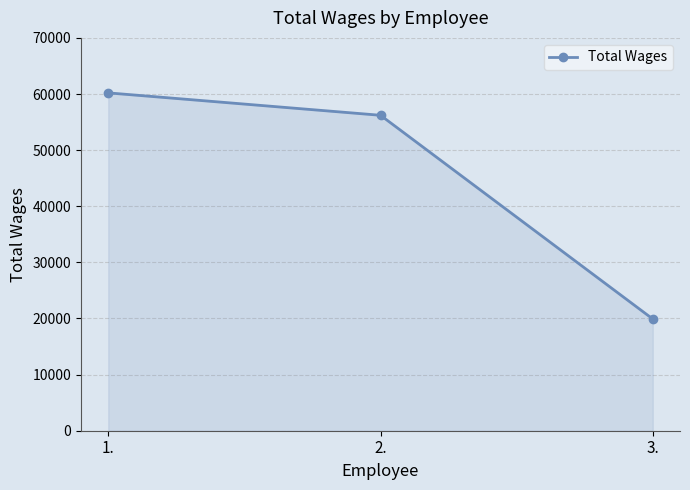

What is the label of the 1st point from the left?

1.